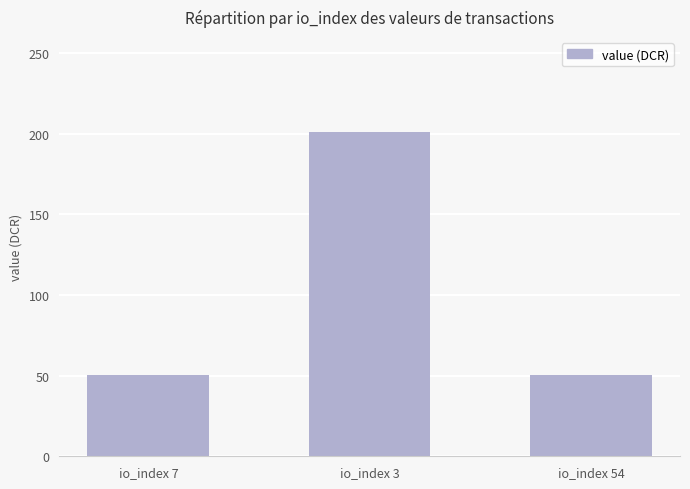

The value at io_index 3 is 124.5. True or false?

False